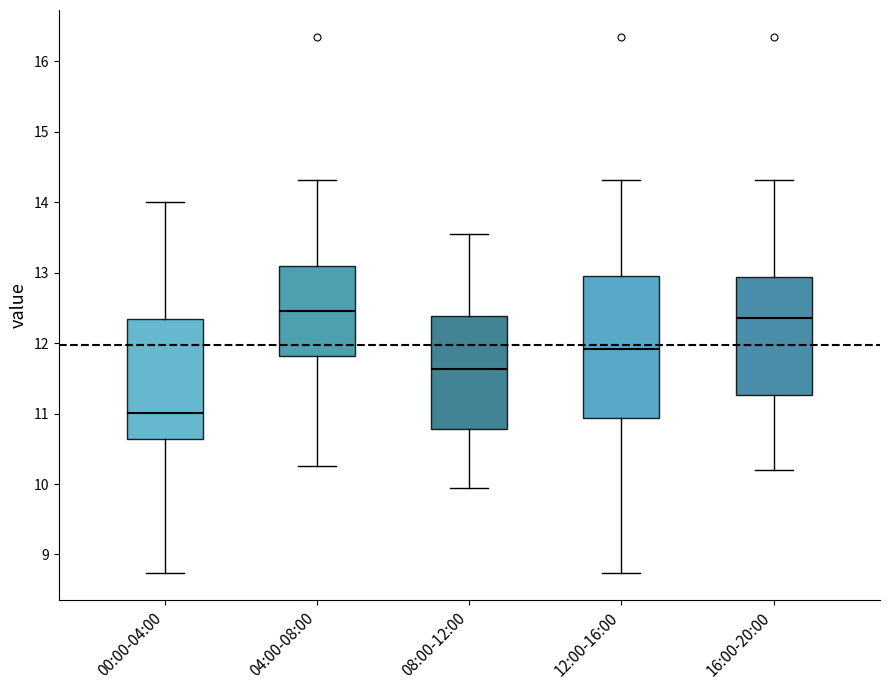

Reading left to right, transcribe this box plot: for each box, give where its median line is, the range the box spans, and where its two whiskers end, as read against the y-axis. The values are not printed on the chart, so give them approximately, as read against the axis.

00:00-04:00: median 11.0, box 10.6 to 12.4, whiskers 8.7 to 14.0
04:00-08:00: median 12.5, box 11.8 to 13.1, whiskers 10.3 to 14.3
08:00-12:00: median 11.6, box 10.8 to 12.4, whiskers 10.0 to 13.6
12:00-16:00: median 11.9, box 10.9 to 13.0, whiskers 8.7 to 14.3
16:00-20:00: median 12.4, box 11.3 to 12.9, whiskers 10.2 to 14.3